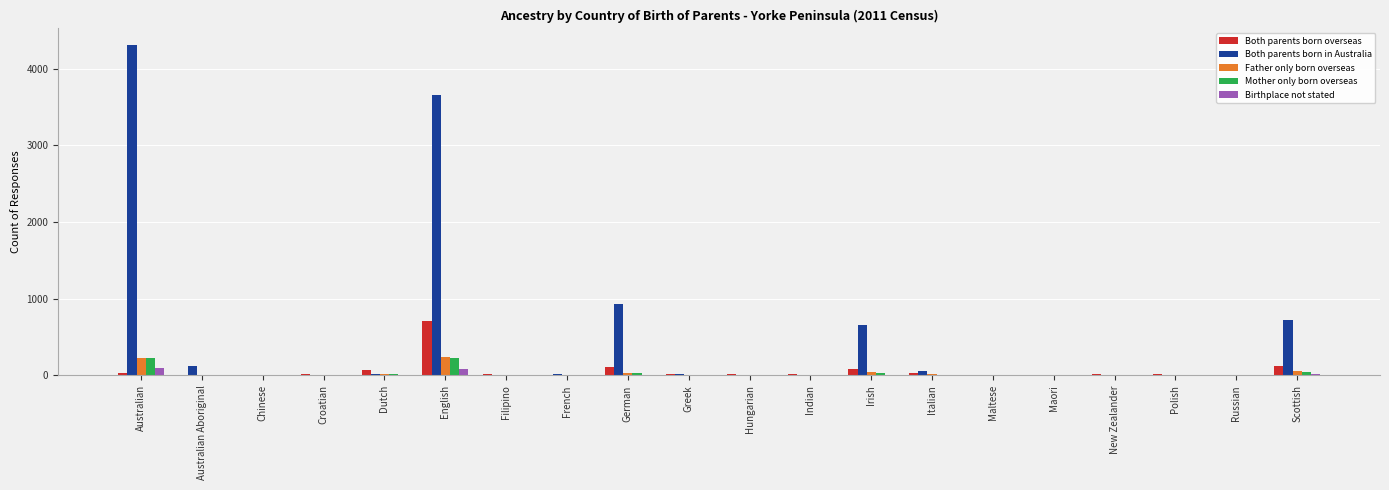

Which series has the largest total across all categories?

Both parents born in Australia